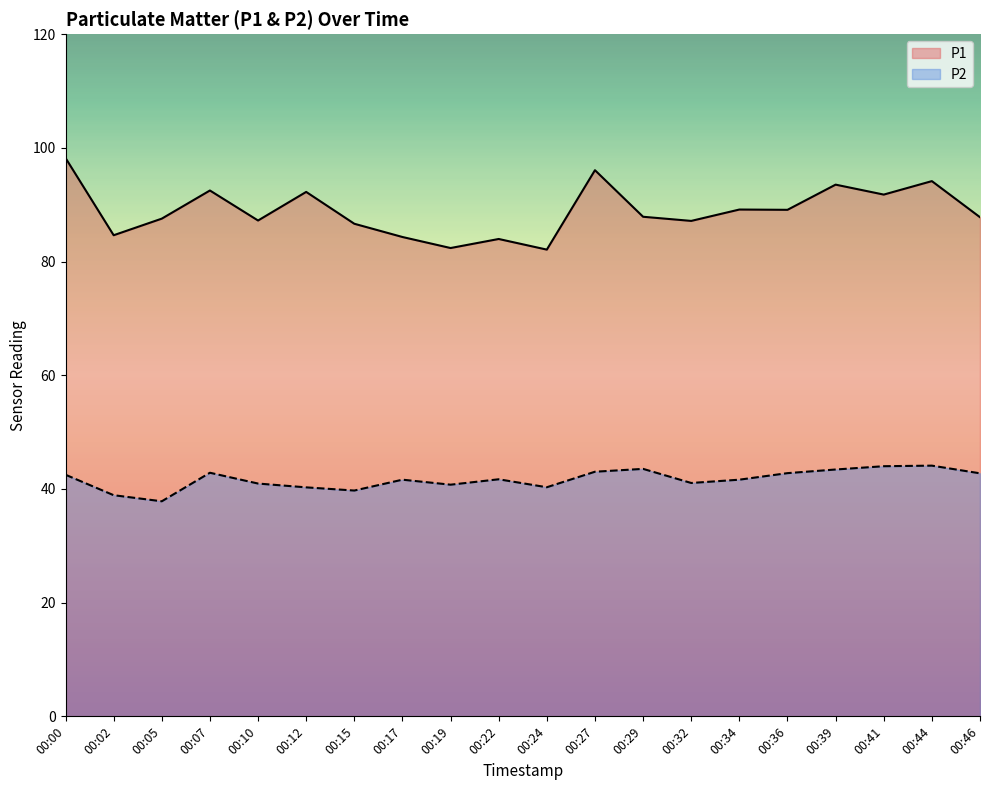

Between 00:22 and 00:32, which series saw the biggest shift?

P1